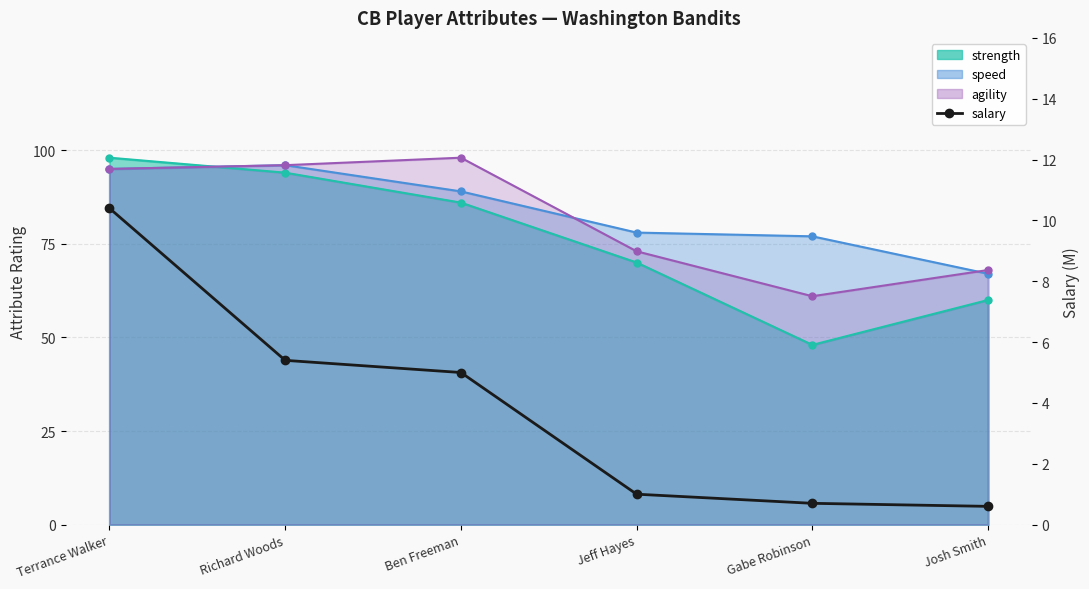

The value at Richard Woods is 5.4. True or false?

True